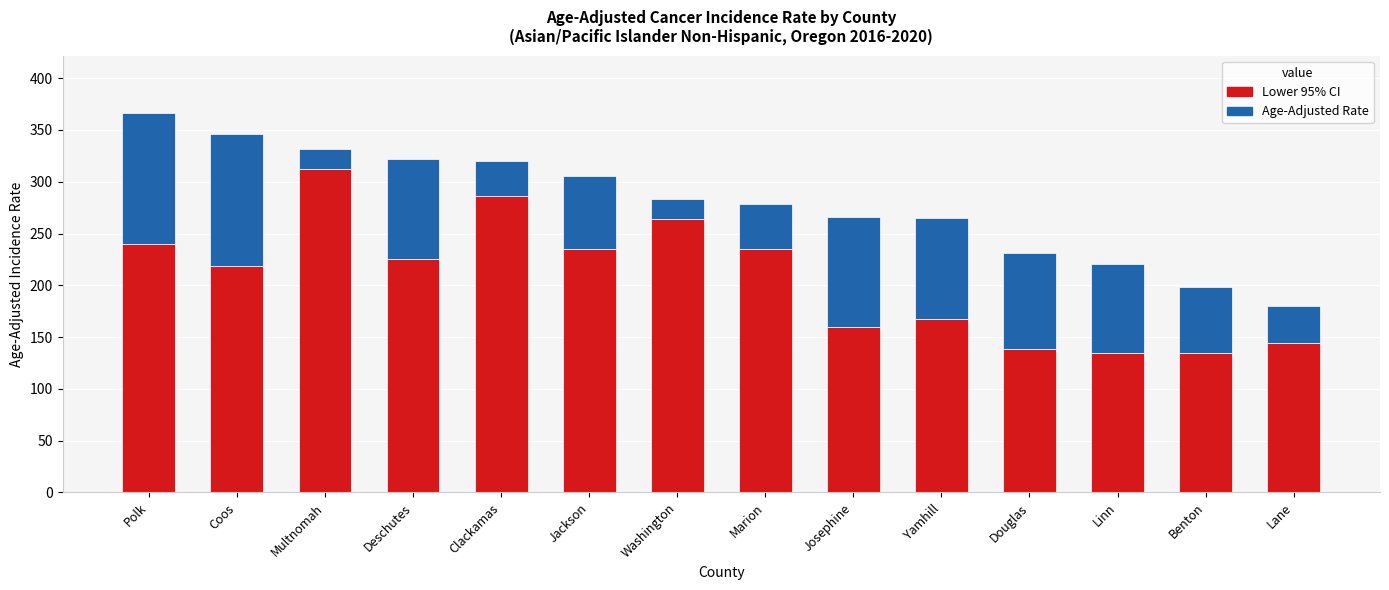

What is the total value across all series at Deschutes?

321.5